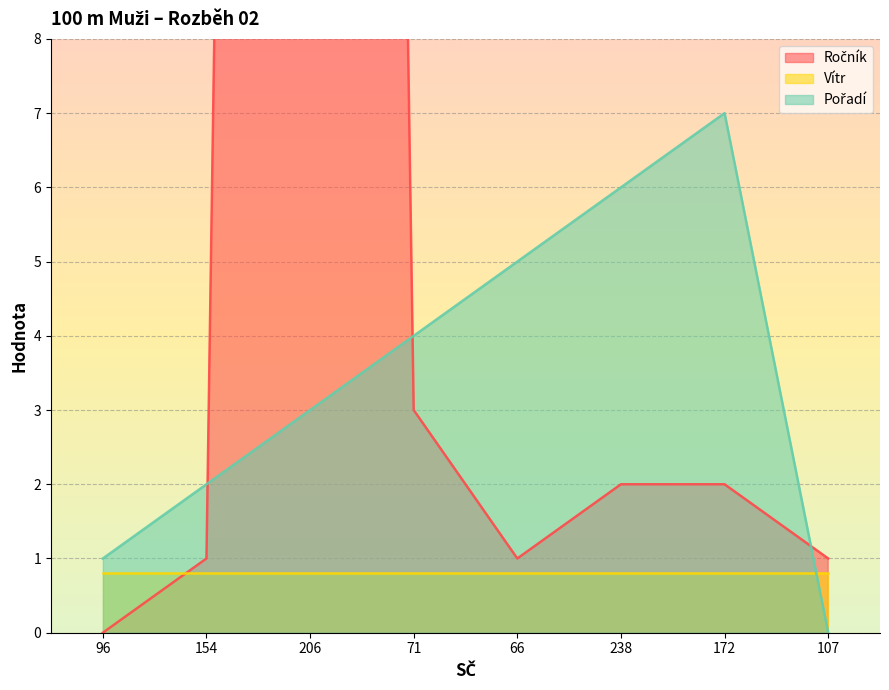

What position from the right is 96?

8